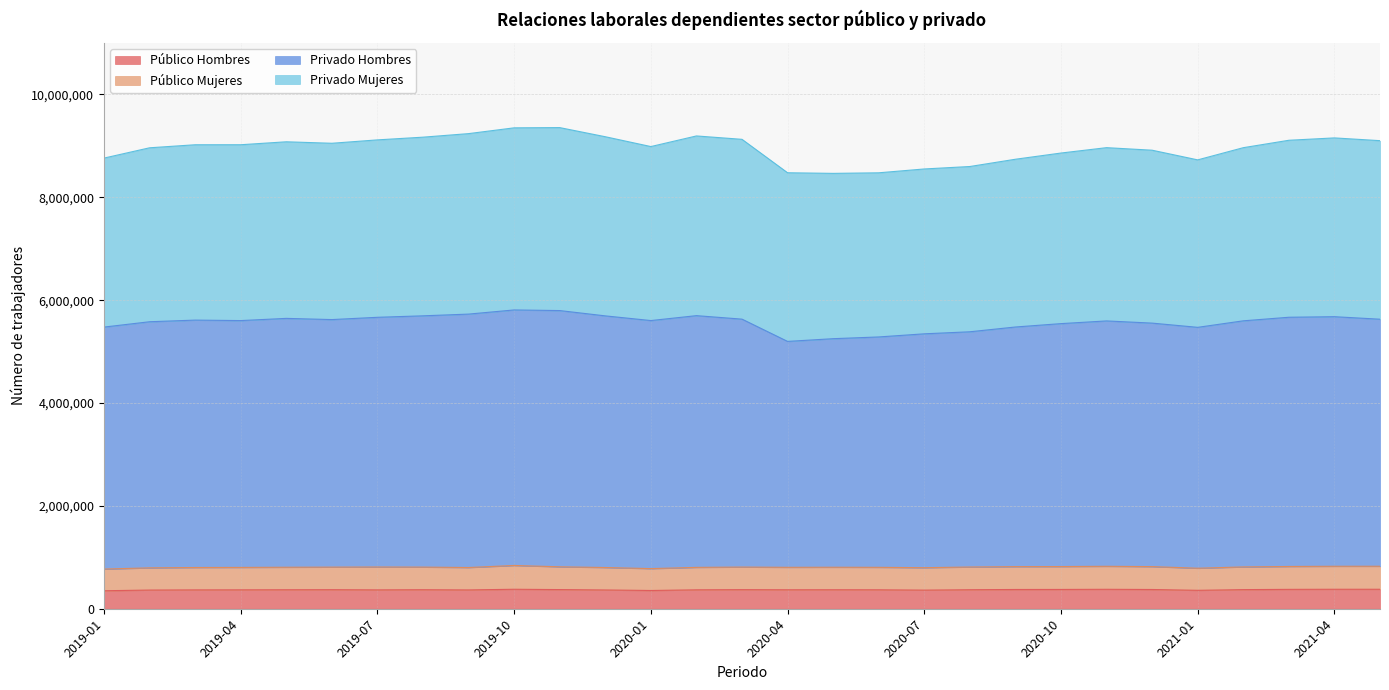

What is the lowest value of the Público Hombres series?

349815